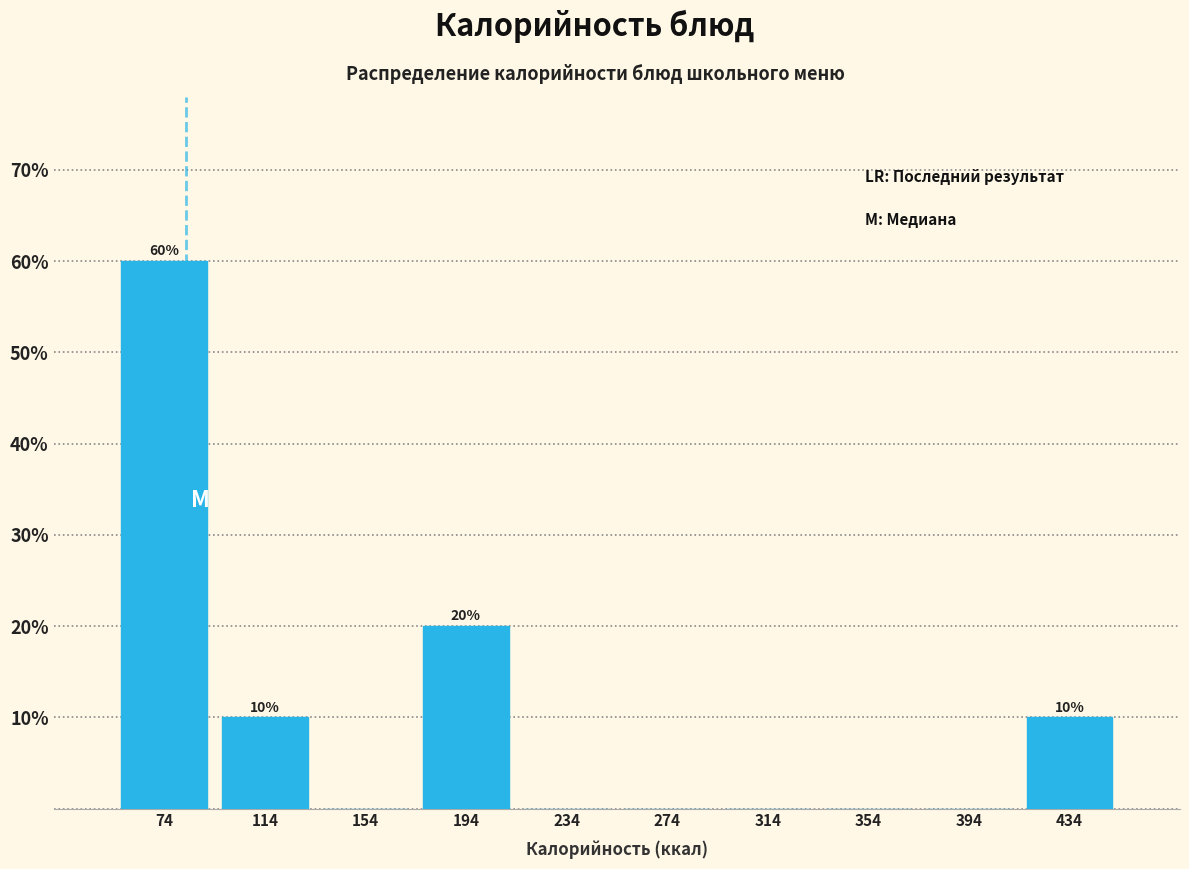

Over which range of the x-axis is the bar tallest?

55 to 95